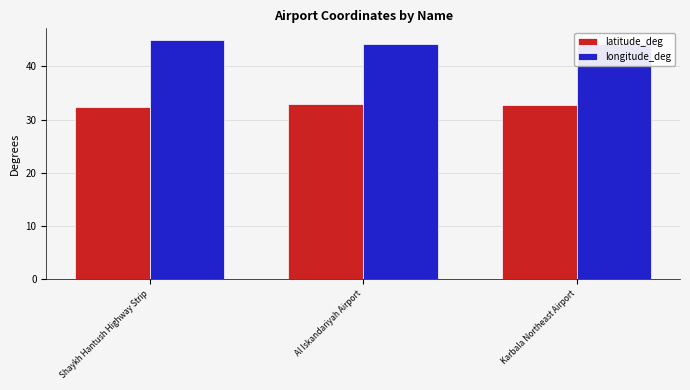

How many bars are there in each group?

2